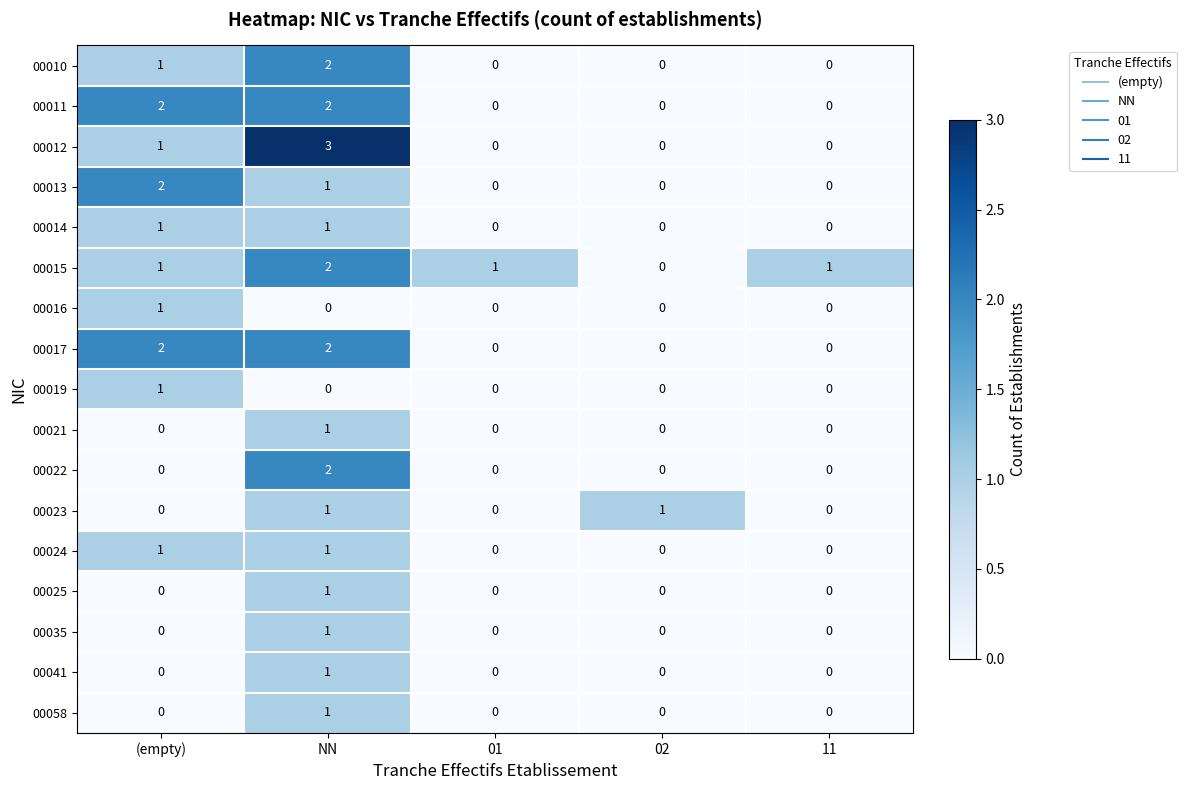

Which series has the largest range (max minus min)?

00012